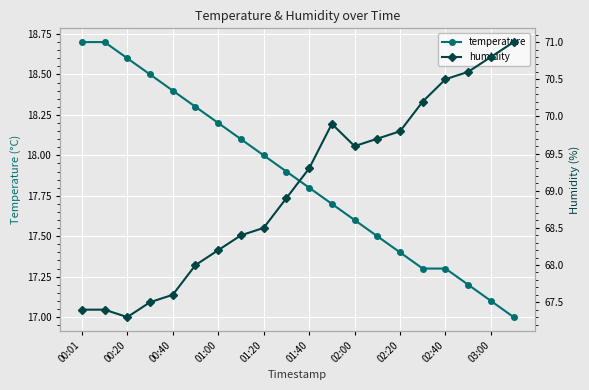

What is the sum of all temperature values?

357.3